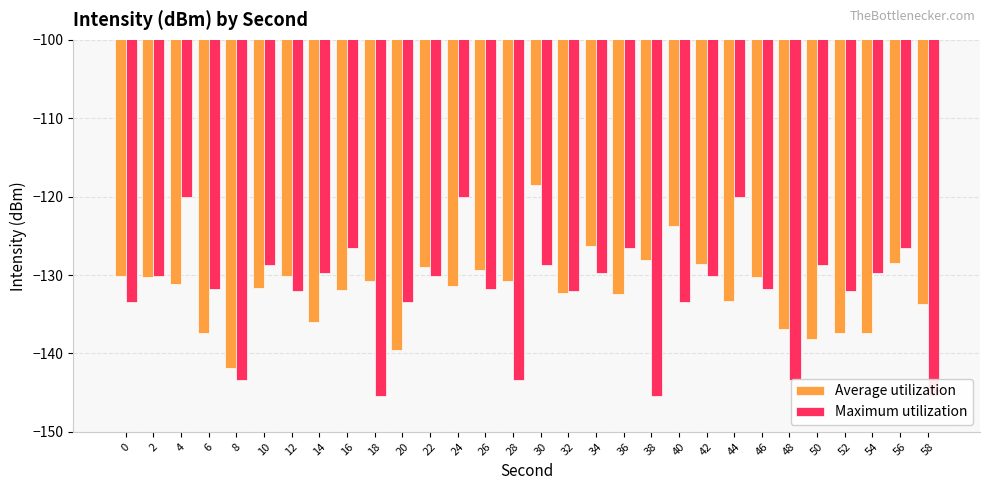

At how many categories does at least one series exceed -125?

5